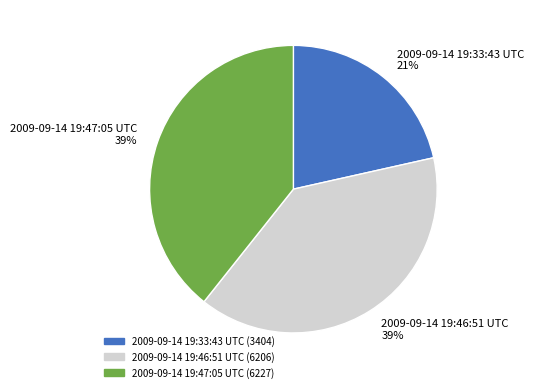

True or false: 2009-09-14 19:46:51 UTC accounts for 33% of the total.

False